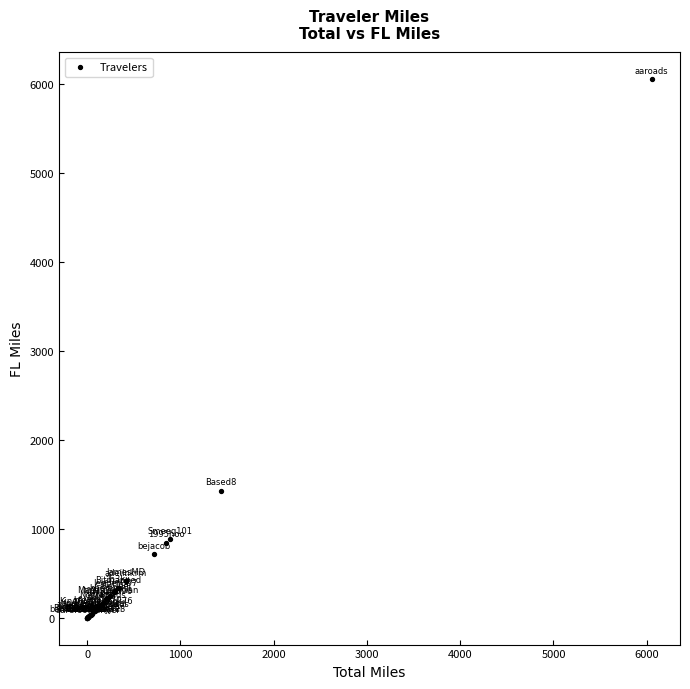

What Y value in the scatter plot is closest to 3027?

1429.7